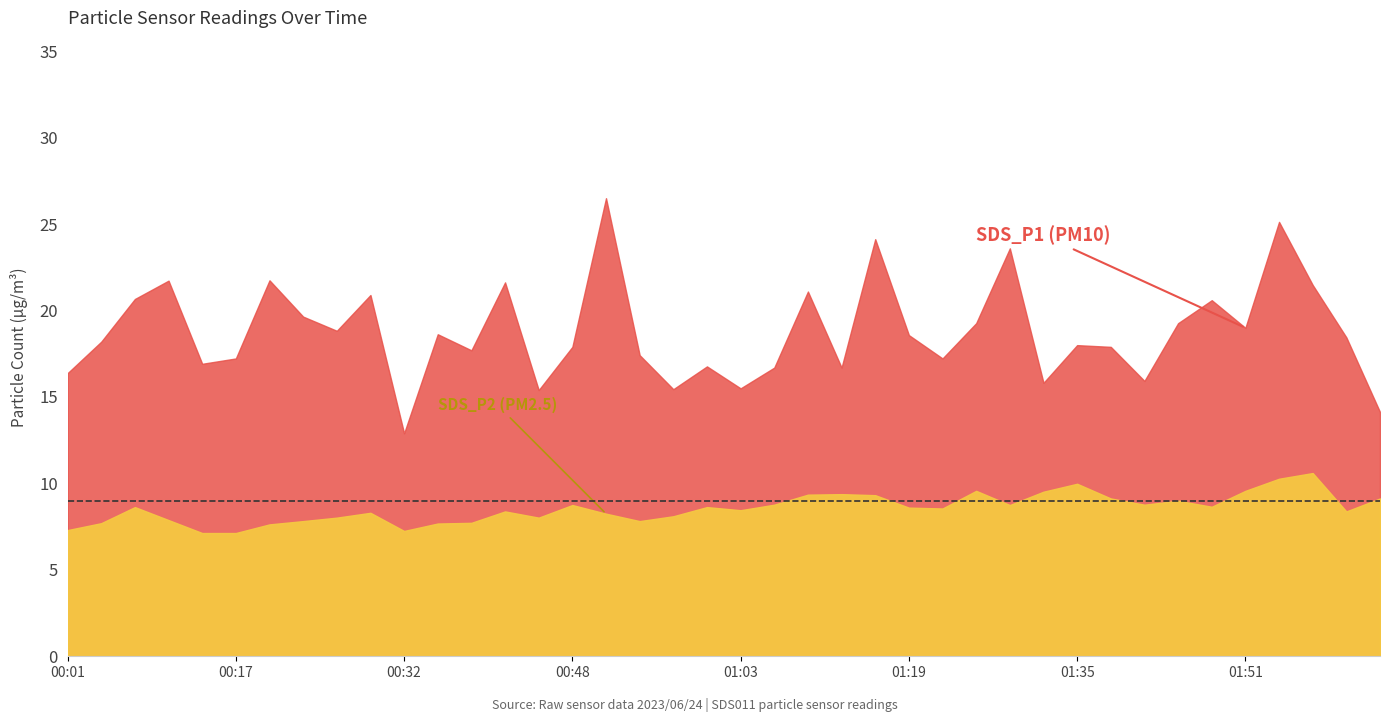

Where is the first local minimum for SDS_P1?

00:14